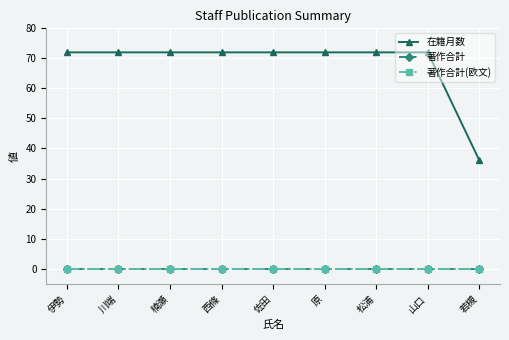

Does the chart have visible grid lines?

Yes